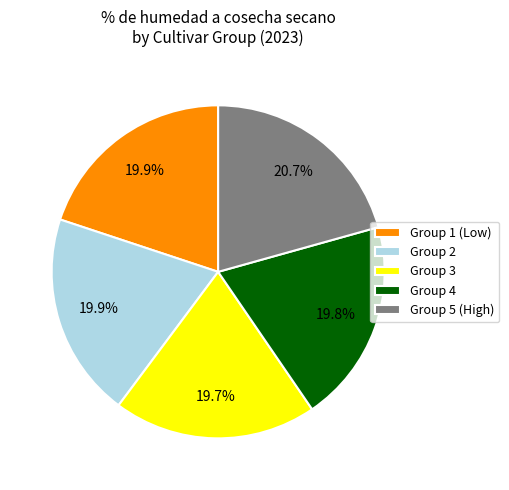

How many slices are in this pie chart?

5